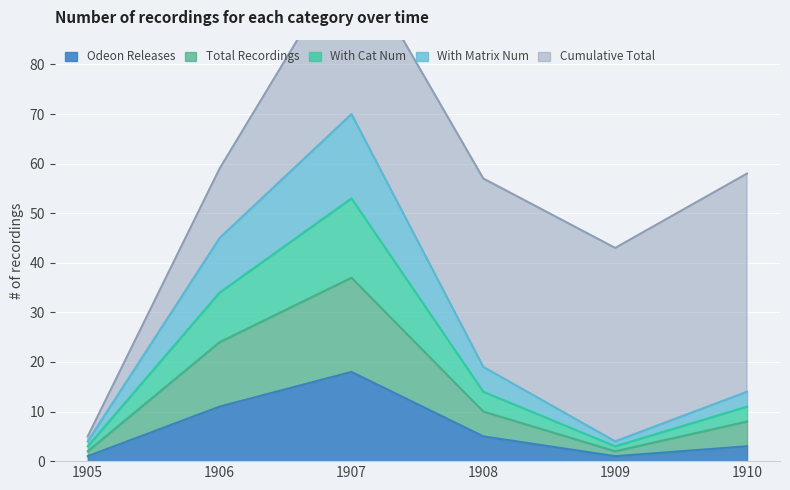

What is the highest value of the Odeon Releases series?

18